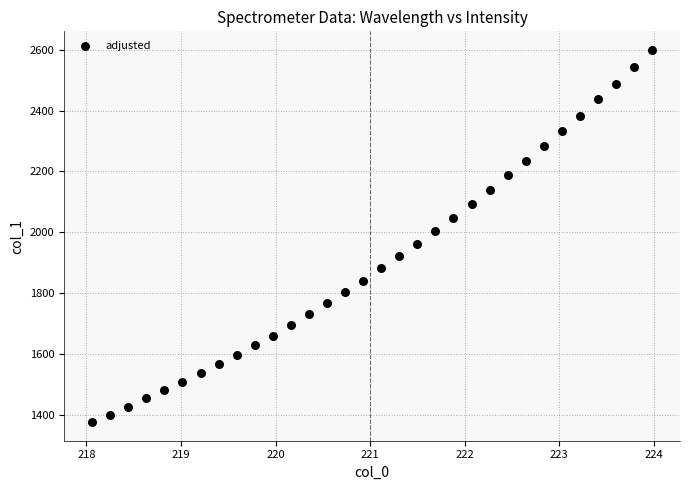

What is the range of Y values (max minus min)?

1224.2